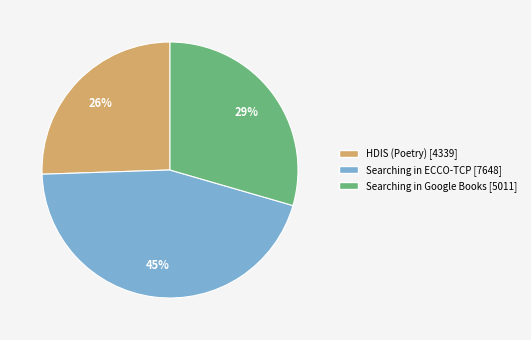

Rank the categories by value from lowest to highest.

HDIS (Poetry), Searching in Google Books, Searching in ECCO-TCP